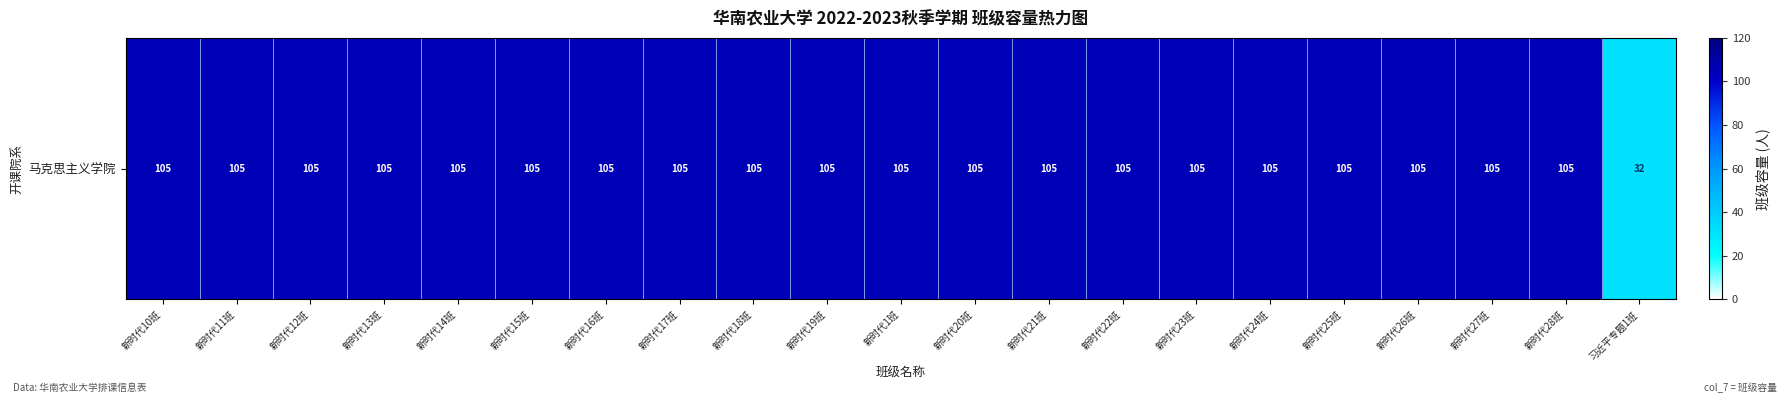

Between 新时代18班 and 新时代23班, which is larger?

新时代18班